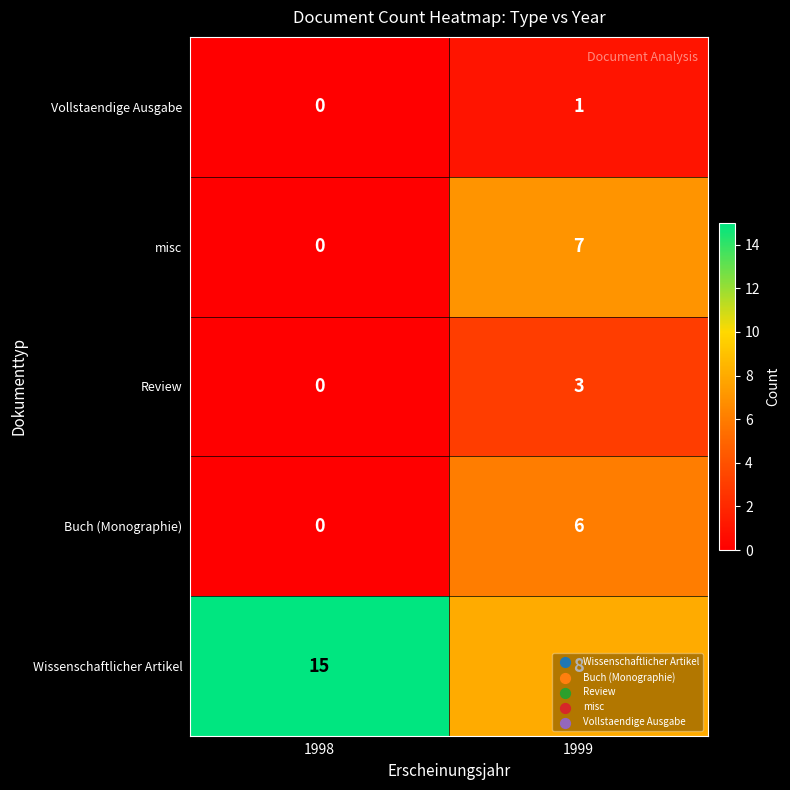

What is the greatest value displayed?

15